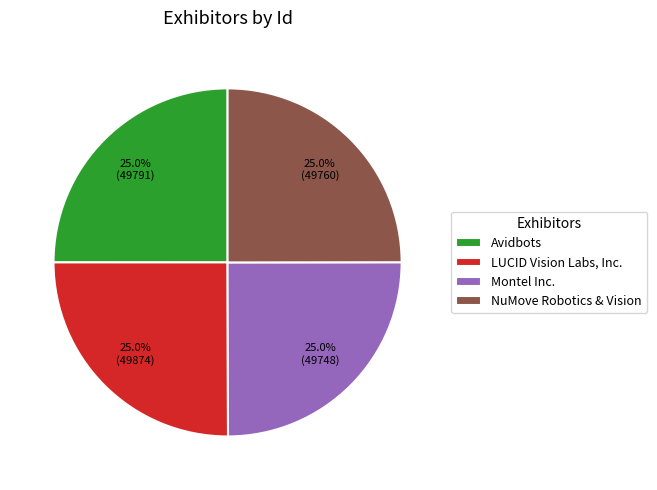

To the nearest percent, what is the combined percentage of Avidbots and Montel Inc.?

50%